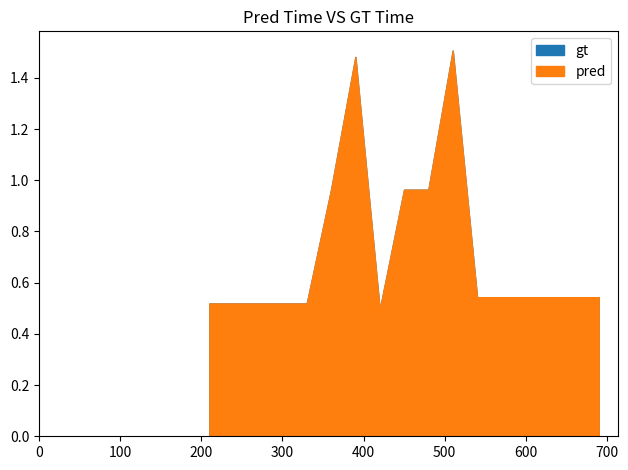

How many data points does each series have?

11